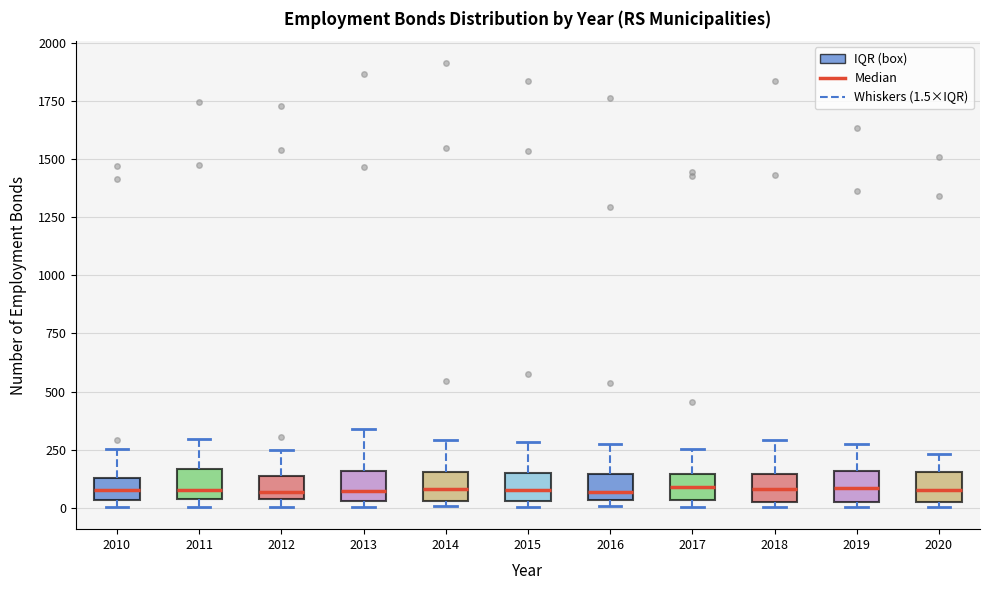

Reading left to right, transcribe this box plot: for each box, give where its median line is, the range the box spans, and where its two whiskers end, as read against the y-axis. The values are not printed on the chart, so give them approximately, as read against the axis.

2010: median 100, box 50 to 150, whiskers 0 to 250
2011: median 100, box 50 to 150, whiskers 0 to 300
2012: median 50 (just above the box's lower edge), box 50 to 150, whiskers 0 to 250
2013: median 50 (just above the box's lower edge), box 50 to 150, whiskers 0 to 350
2014: median 100, box 50 to 150, whiskers 0 to 300
2015: median 100, box 50 to 150, whiskers 0 to 300
2016: median 50 (just above the box's lower edge), box 50 to 150, whiskers 0 to 250
2017: median 100, box 50 to 150, whiskers 0 to 250
2018: median 100, box 50 to 150, whiskers 0 to 300
2019: median 100, box 50 to 150, whiskers 0 to 300
2020: median 100, box 50 to 150, whiskers 0 to 250